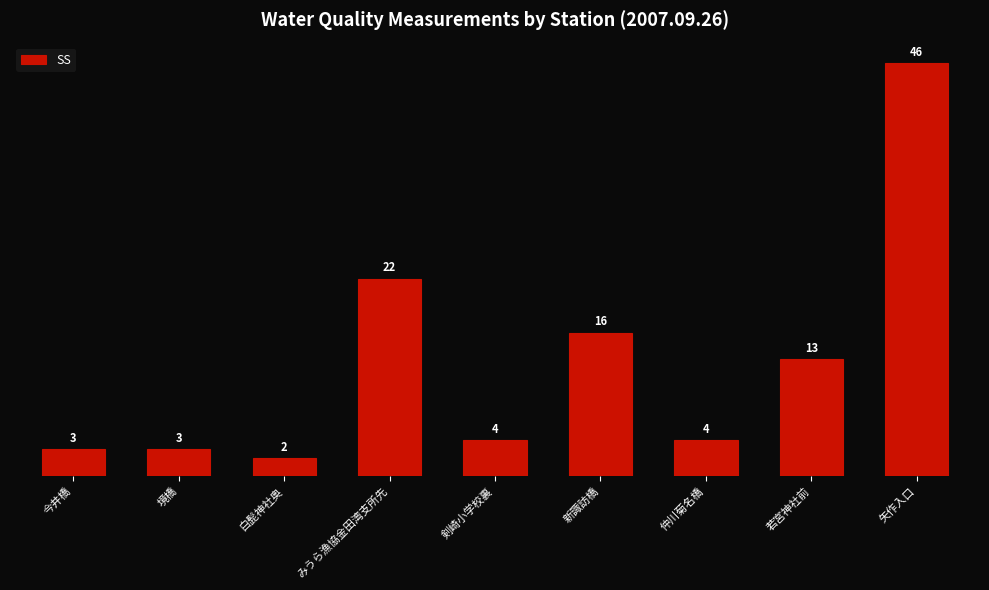

What is the difference between the maximum and minimum values?

44